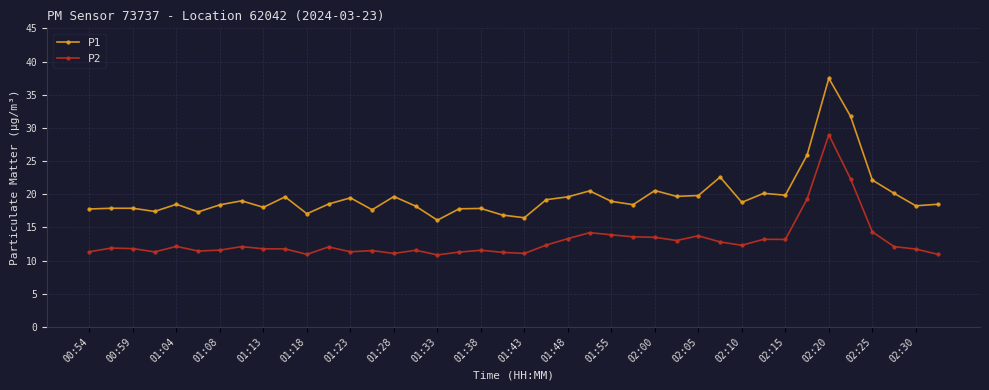

List the series in order of their overall mean, highest first.

P1, P2